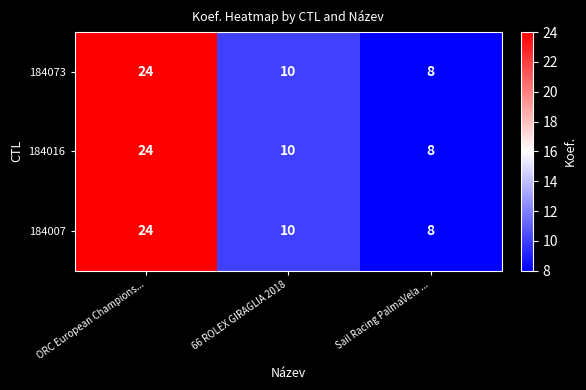

At which label is 184007 closest to 16?

66 ROLEX GIRAGLIA 2018